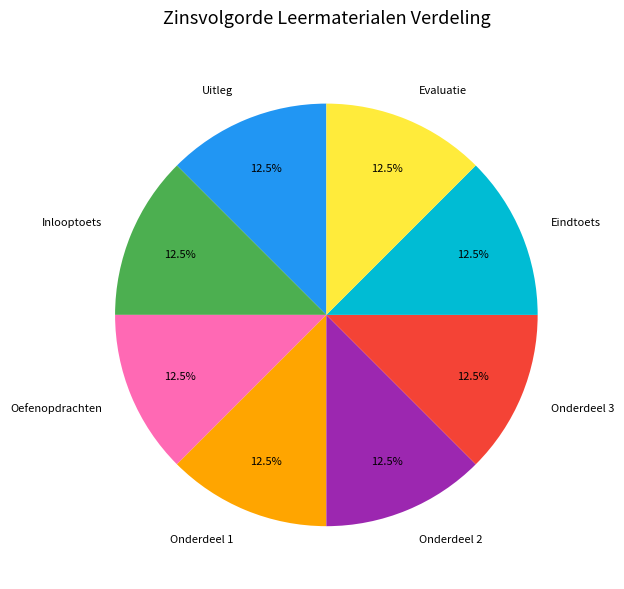

Is the sum of Evaluatie and Onderdeel 2 greater than half?

No